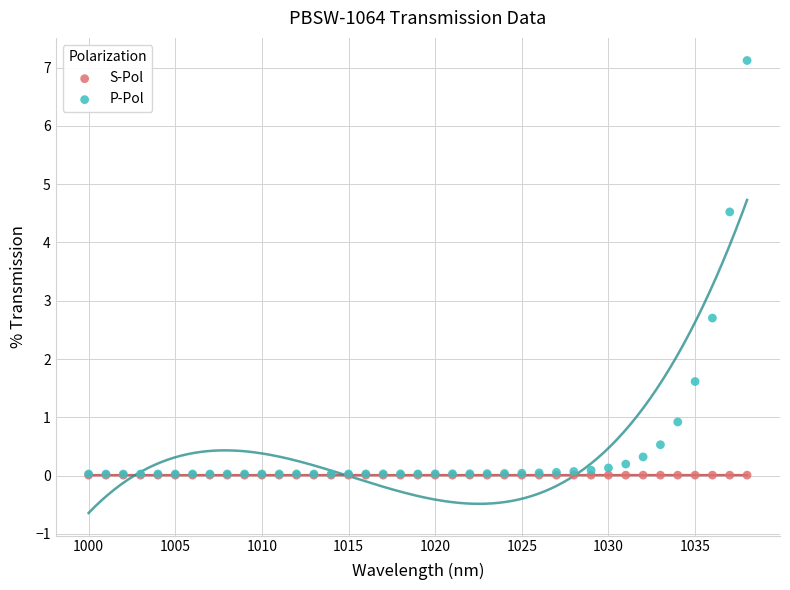

In the P-Pol series, what Y value is closest to 3?

2.7